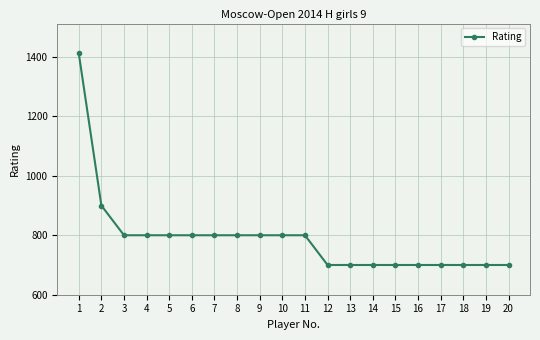

What is the change in value from 8 to 18?

-100